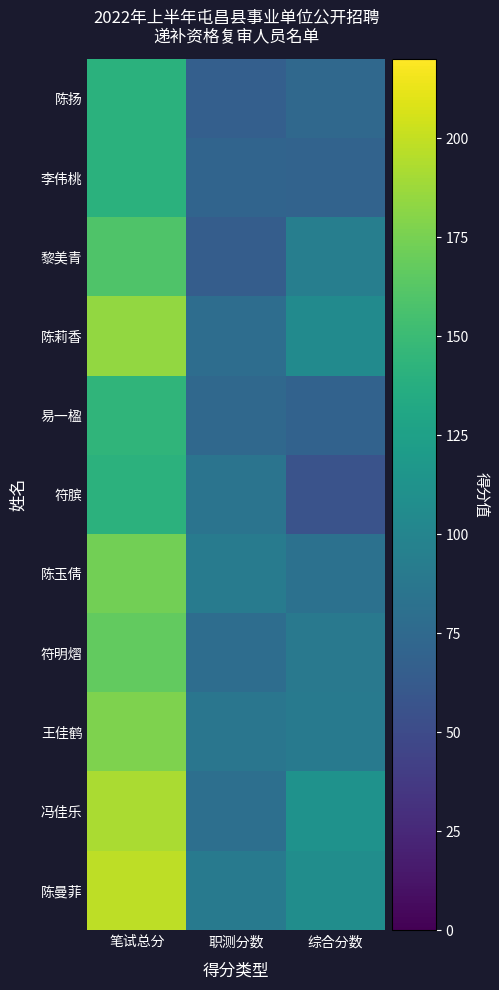

Reading left to right, what are all the values shown in this chart?

陈扬: 笔试总分=140.7	职测分数=66.5	综合分数=74.2
李伟桃: 笔试总分=140.7	职测分数=70.5	综合分数=70.2
黎美青: 笔试总分=159.0	职测分数=64.5	综合分数=94.5
陈莉香: 笔试总分=184.0	职测分数=78.5	综合分数=105.5
易一楹: 笔试总分=144.0	职测分数=74.5	综合分数=69.5
符膑: 笔试总分=141.0	职测分数=85.0	综合分数=56.0
陈玉倩: 笔试总分=173.5	职测分数=91.5	综合分数=82.0
符明熠: 笔试总分=167.5	职测分数=78.5	综合分数=89.0
王佳鹤: 笔试总分=177.5	职测分数=86.5	综合分数=91.0
冯佳乐: 笔试总分=192.0	职测分数=80.0	综合分数=112.0
陈曼菲: 笔试总分=198.0	职测分数=90.0	综合分数=108.0